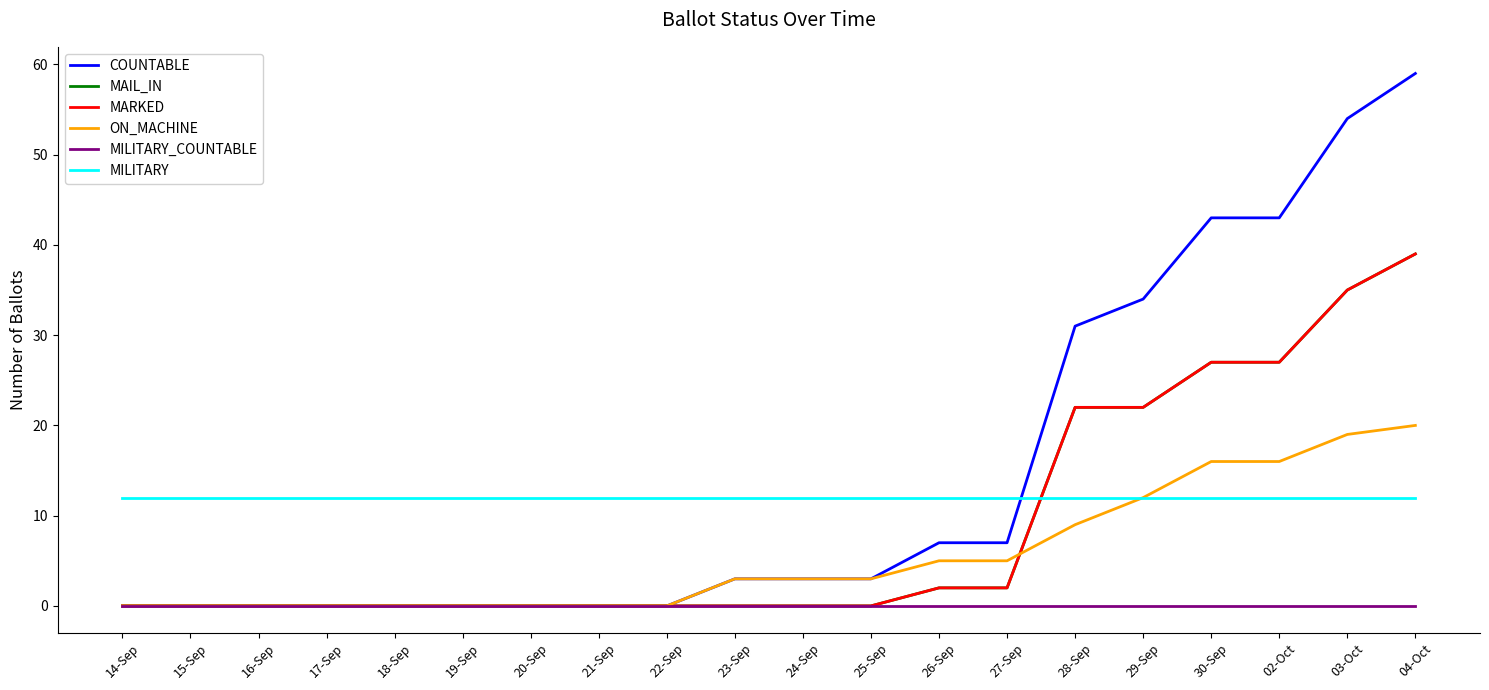

True or false: COUNTABLE and MILITARY intersect in this chart.

True